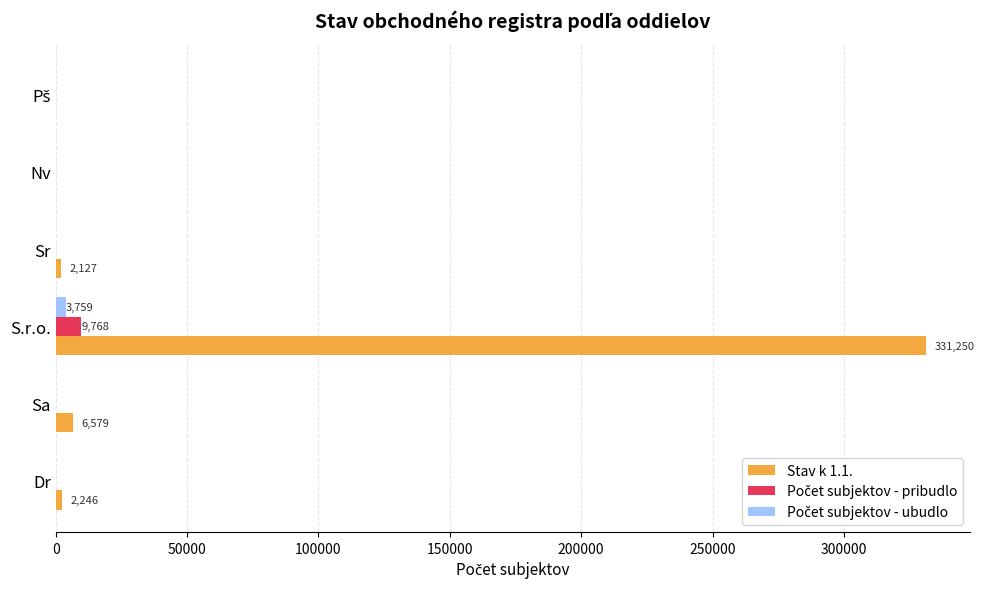

Which category has the highest value across all series?

S.r.o.